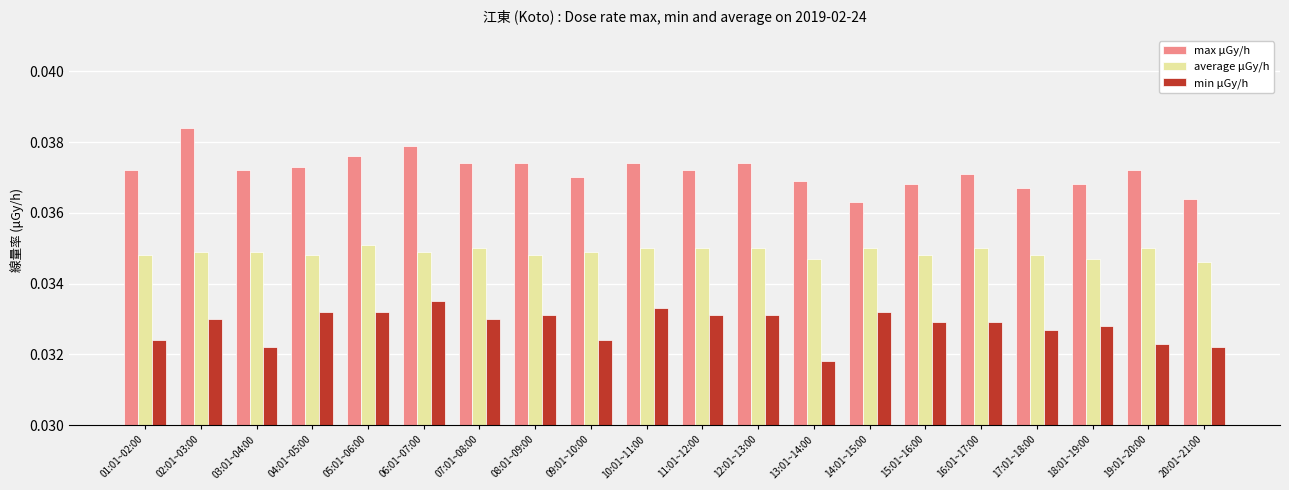

What is the label of the 1st bar from the right?

20:01~21:00